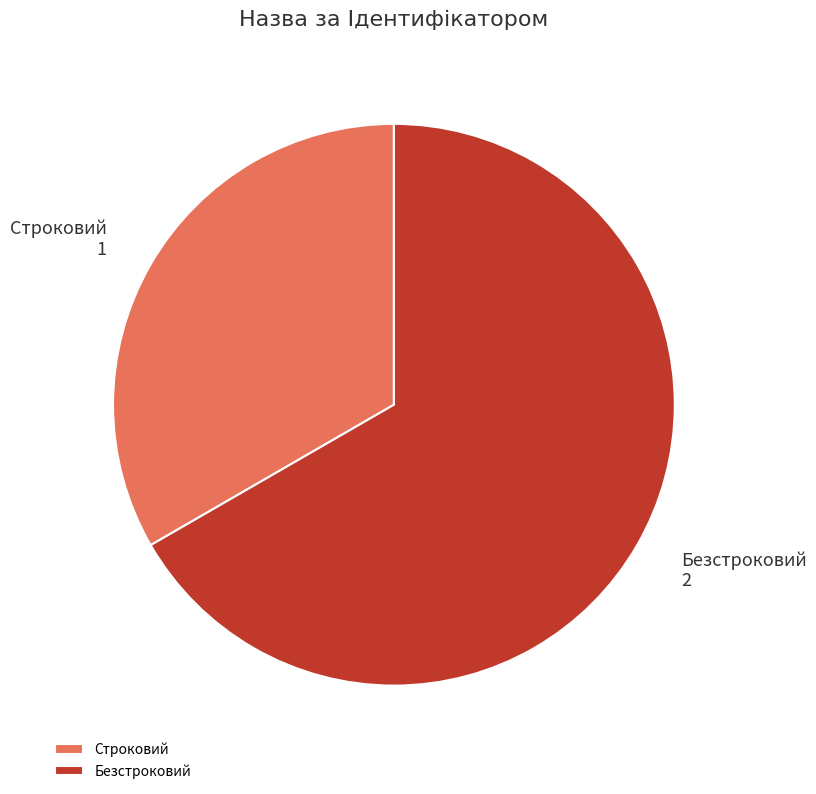

Do Безстроковий and Строковий together represent more than half of the pie?

Yes